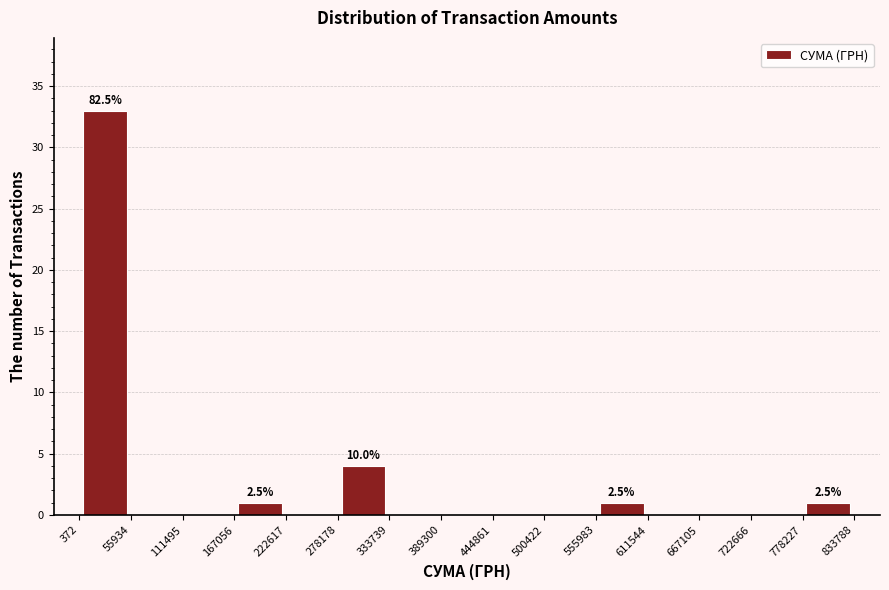

Over which range of the x-axis is the bar tallest?

372 to 55934